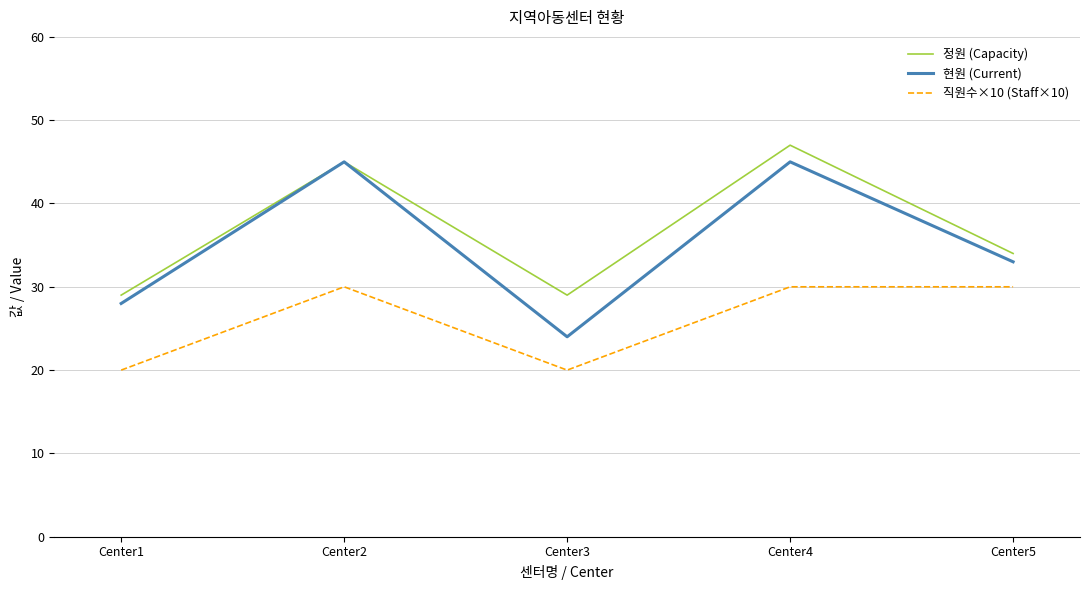

What is the greatest value displayed?

47